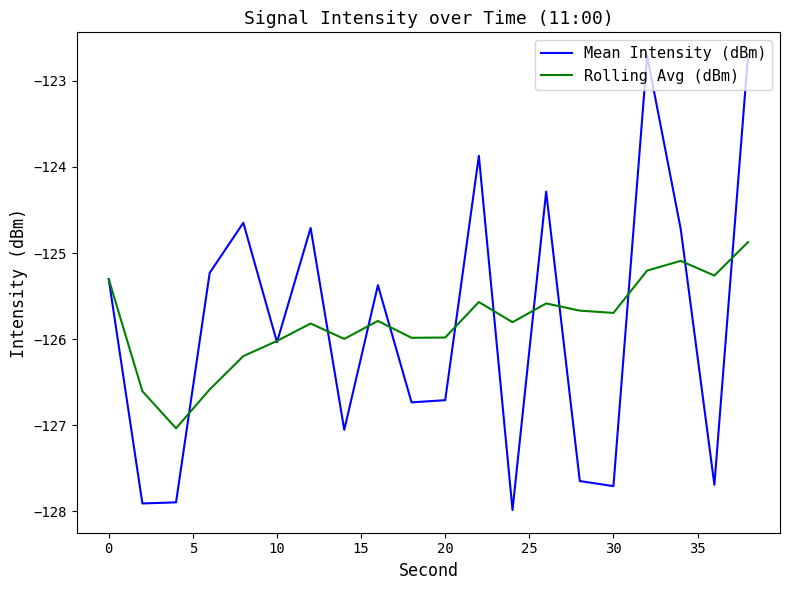

How many lines are shown in the chart?

2